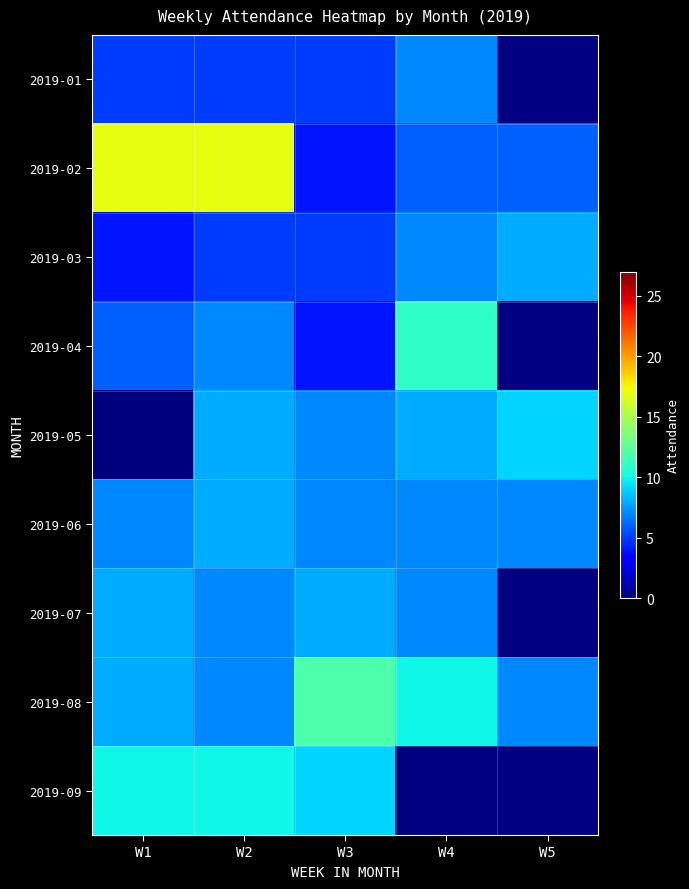

Which category has the lowest value in the 2019-08 series?

W2